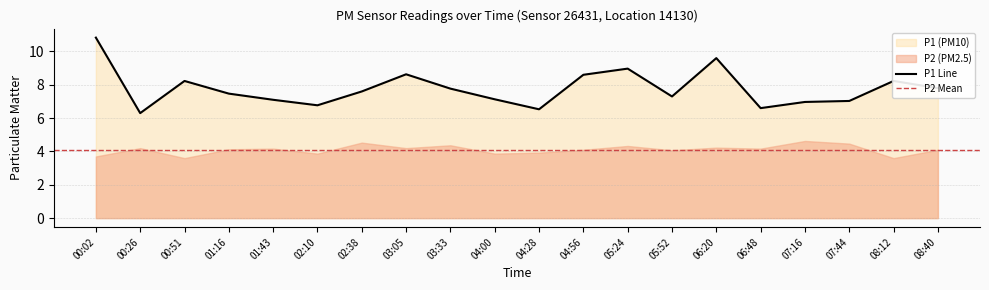

Where is the first local maximum?

00:51